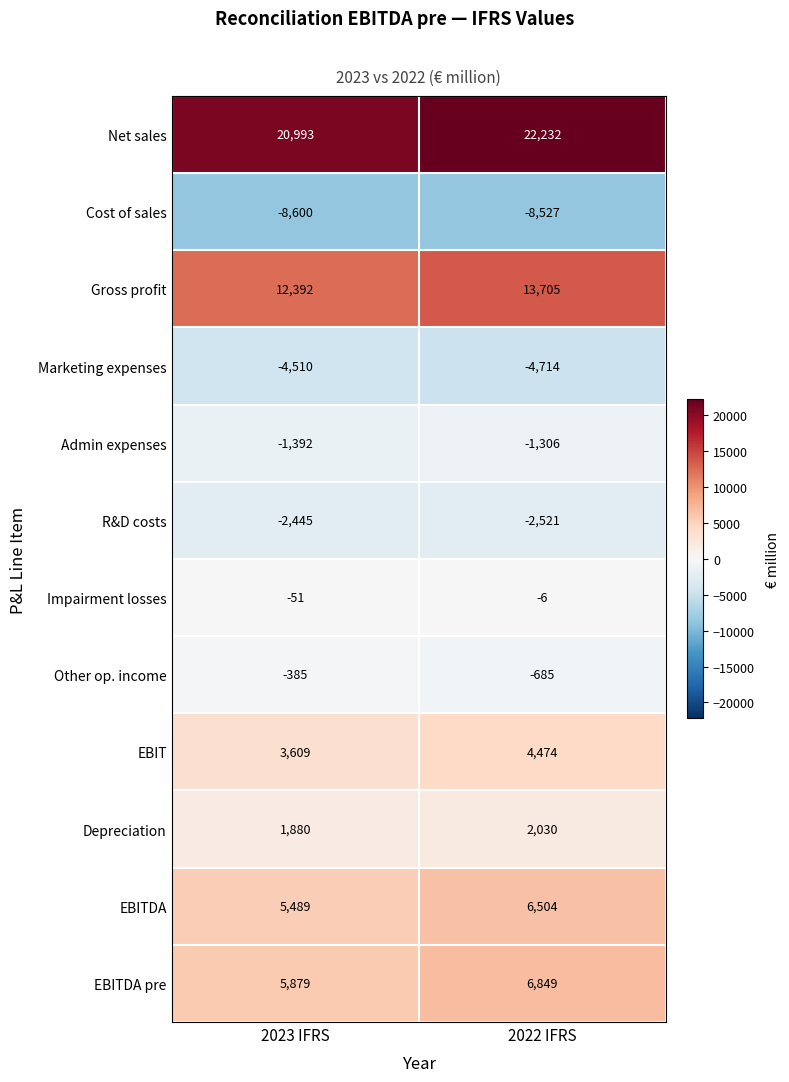

What is the difference between the highest and lowest values at 2023 IFRS?

29593